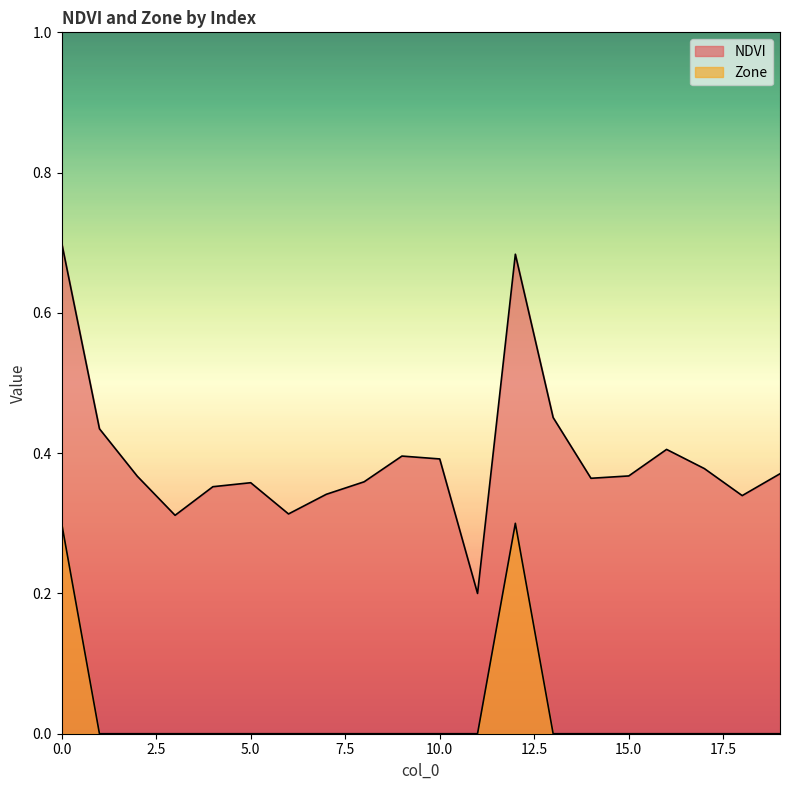

The NDVI series shows 0.4 at 16. True or false?

True